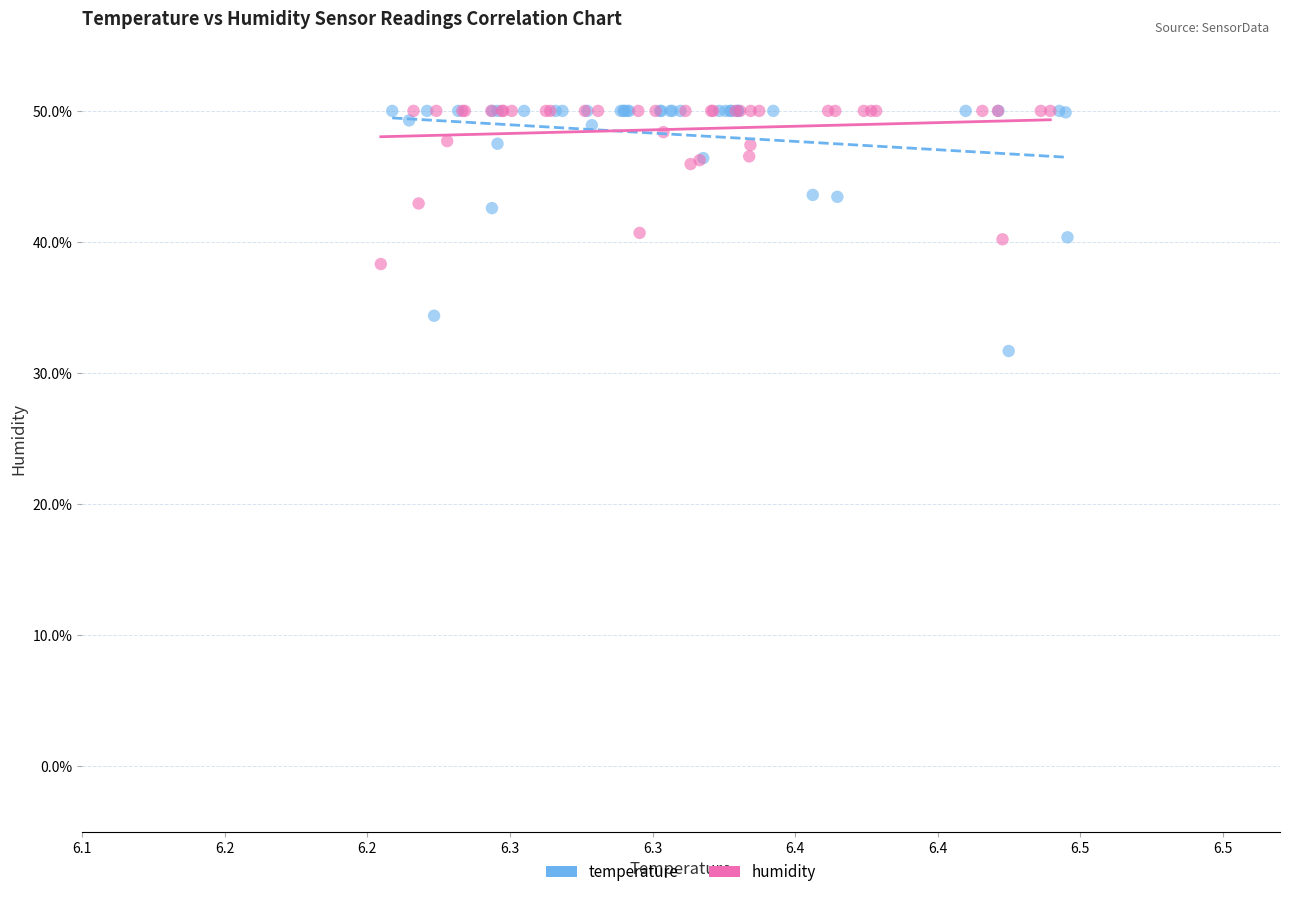

Which series has the widest spread of Y values?

temperature